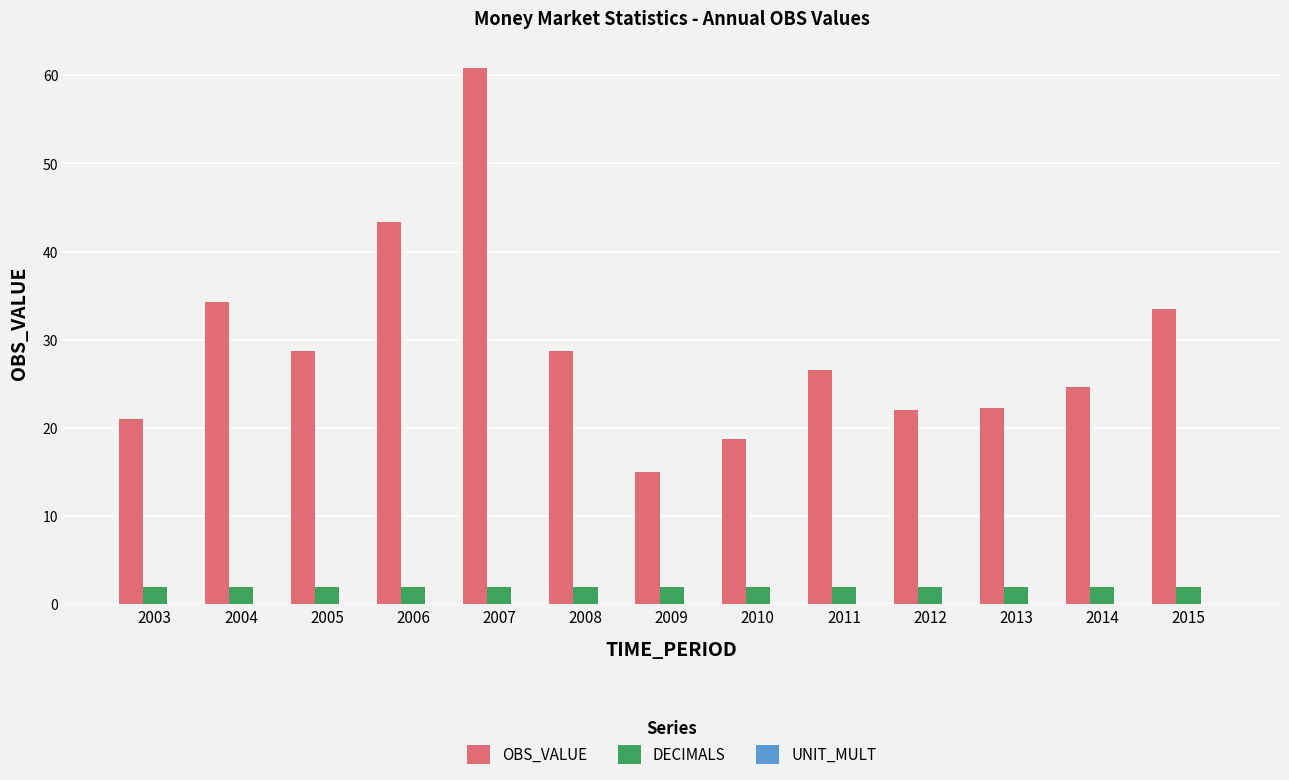

The value of DECIMALS at 2014 is 2.0. True or false?

True